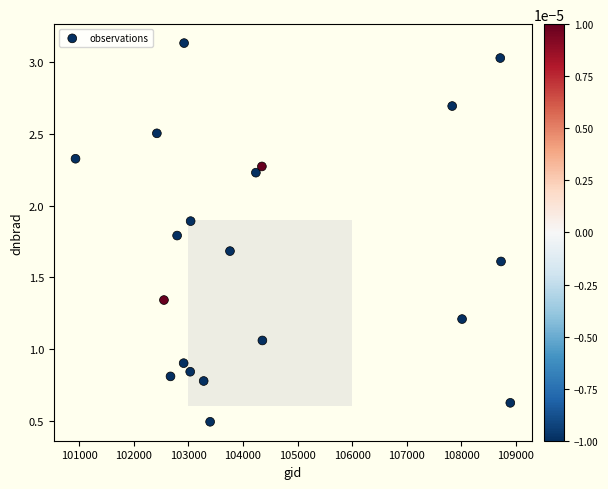

What is the range of X values (max minus min)?

7969.0